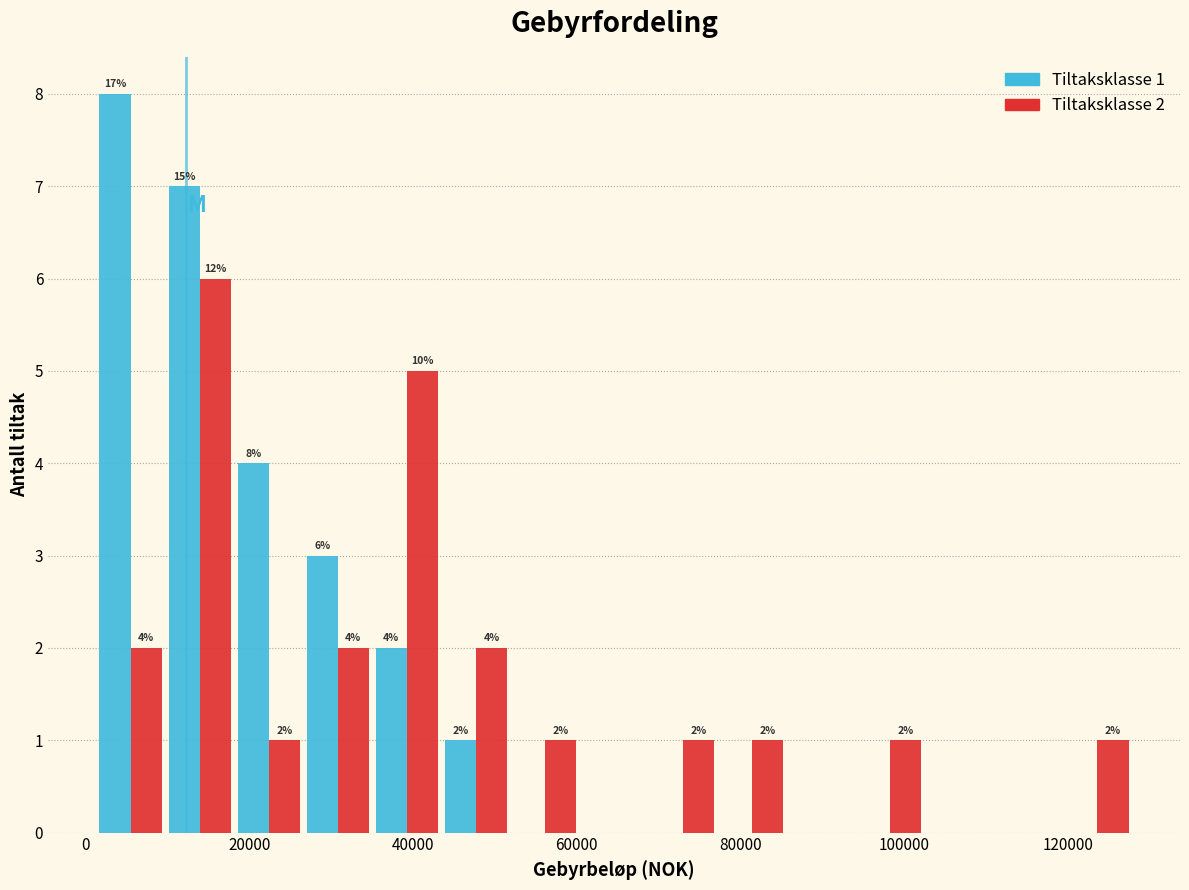

In the Tiltaksklasse 2 series, which range on the x-axis has the tallest bar?

10000 to 18000